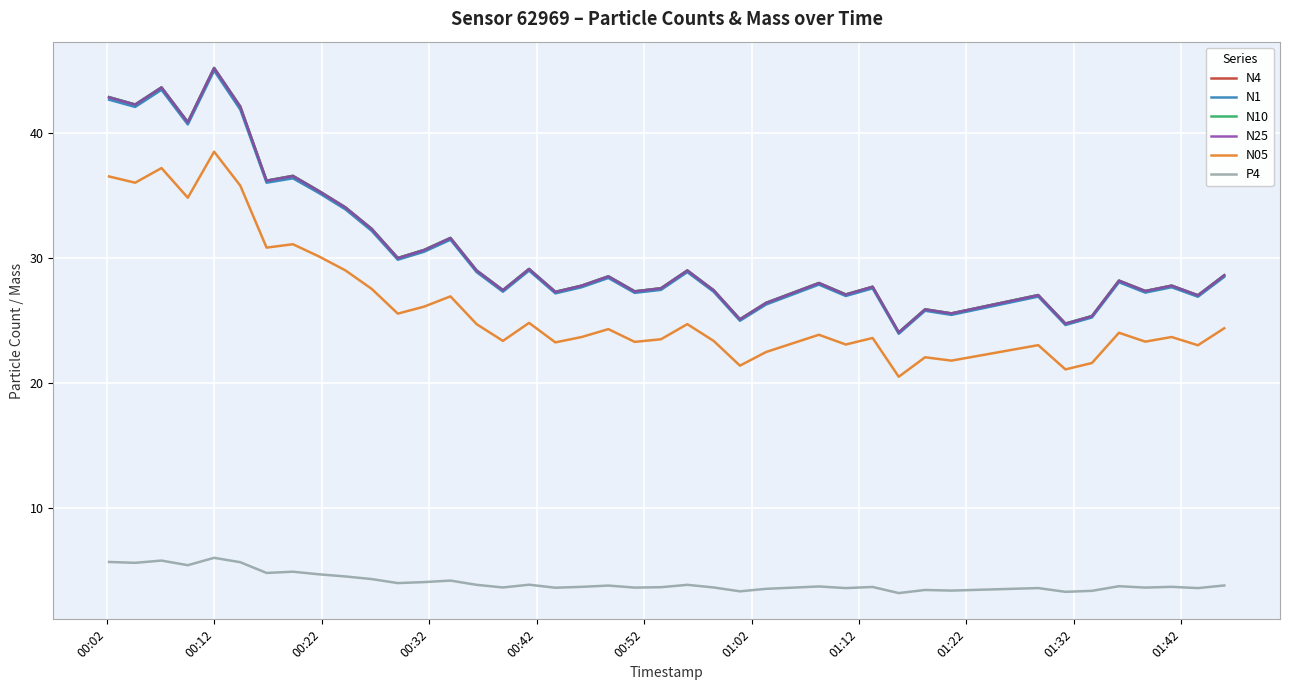

Does the chart display data point markers on the line(s)?

No